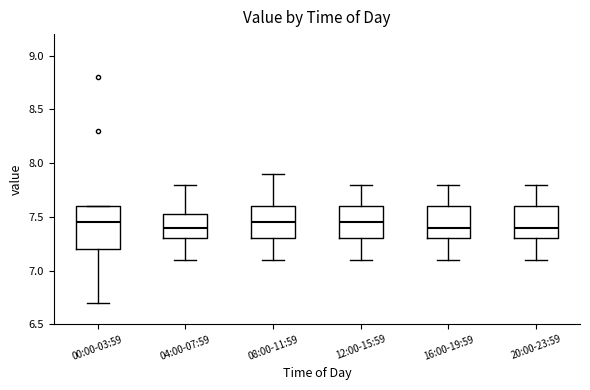

Comparing the boxes themselves (not the whiskers), which one is the tallest?

00:00-03:59